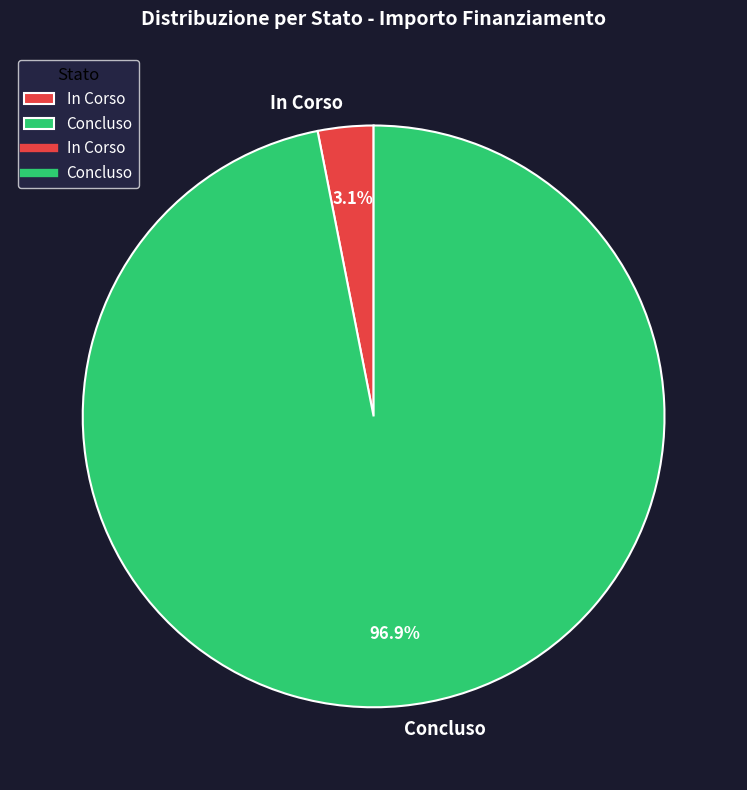

What is the smallest slice in the pie chart?

In Corso